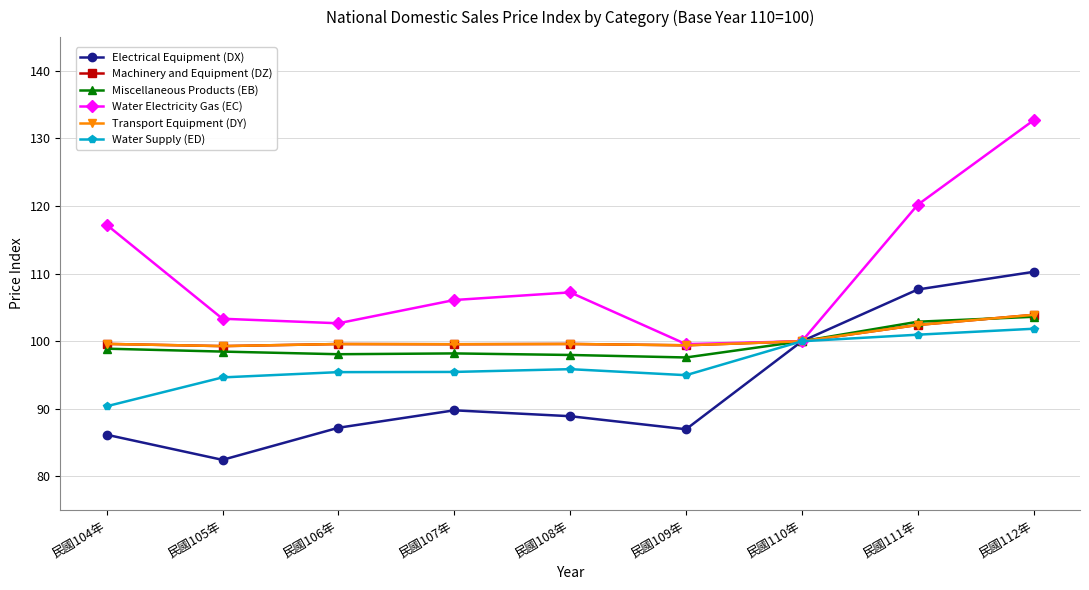

Does the chart have visible grid lines?

Yes